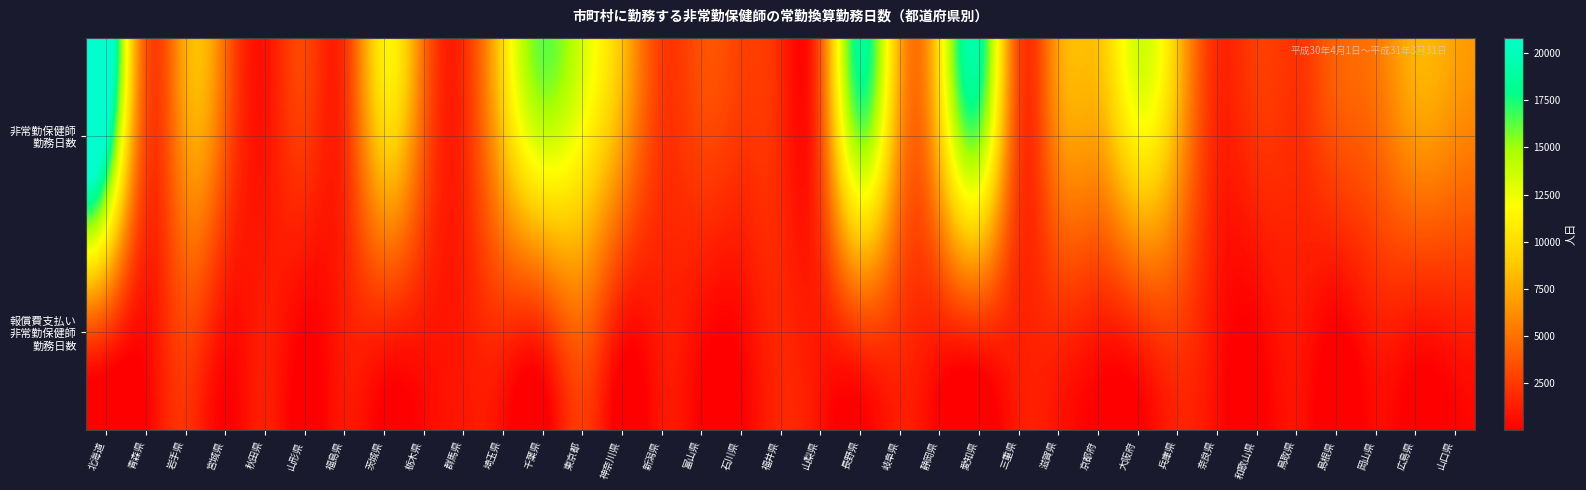

What is the smallest value displayed?

9